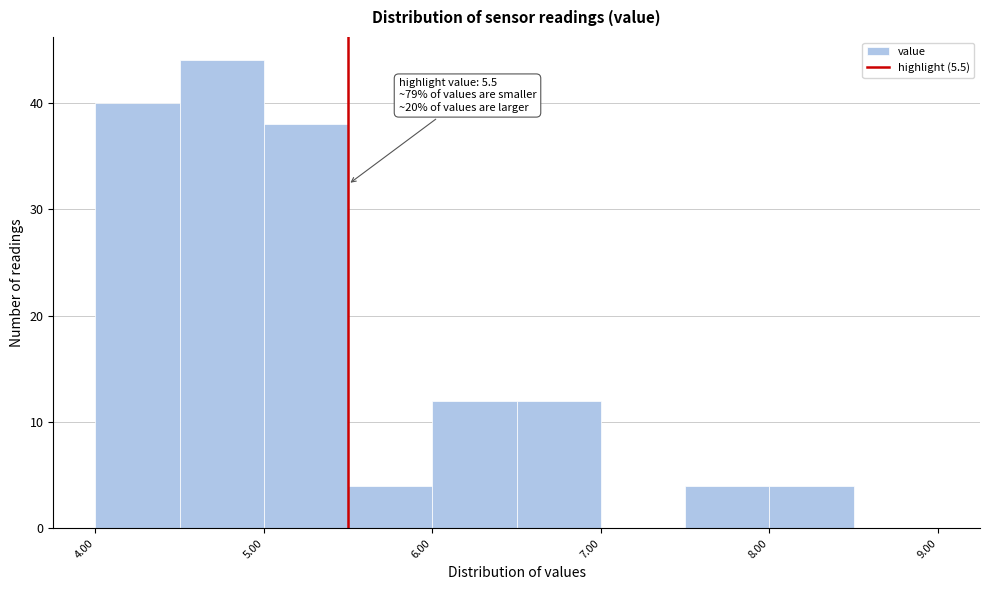

Over which range of the x-axis is the bar tallest?

4.5 to 5.0